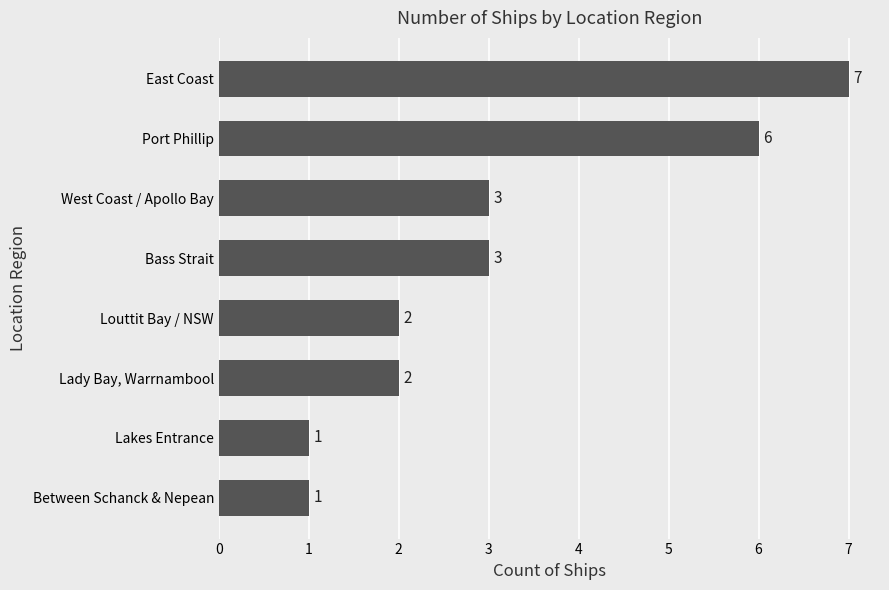

Count the values in the range 2 to 6.

5